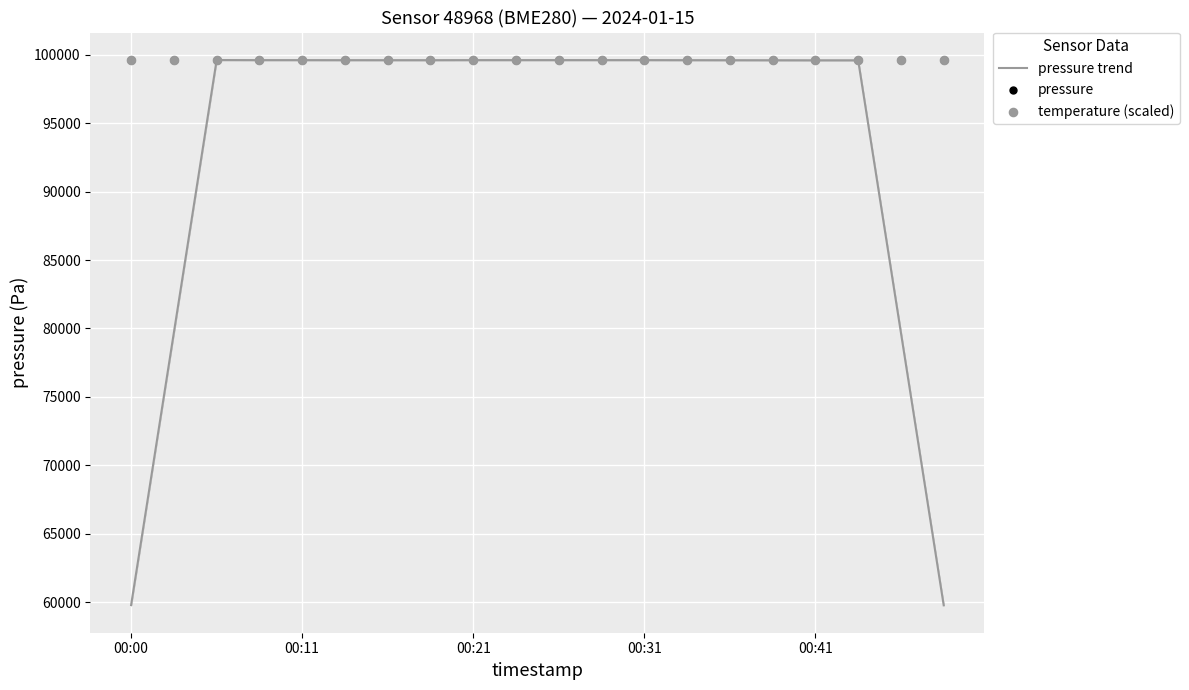

Is the value of pressure at 00:11 greater than the value of pressure trend at 00:41?

Yes